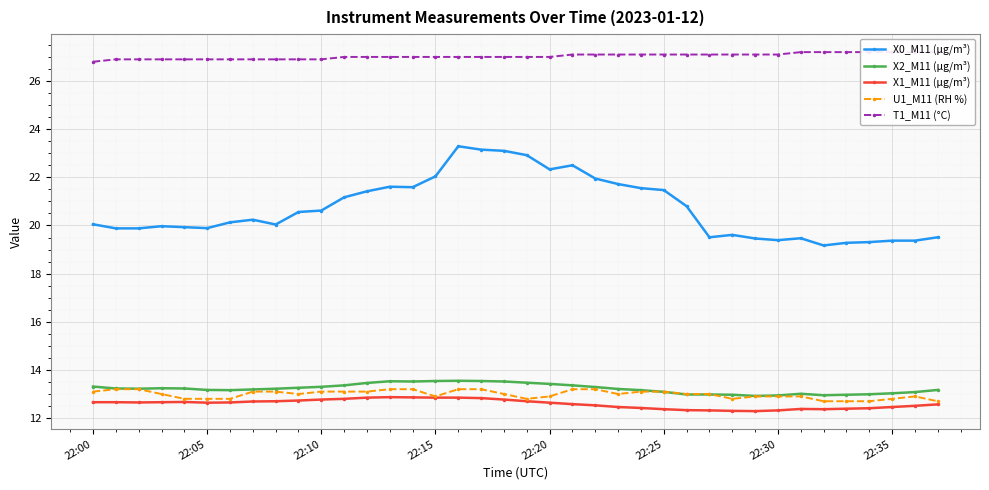

True or false: T1_M11 (°C) and X1_M11 (μg/m³) cross at least once.

False